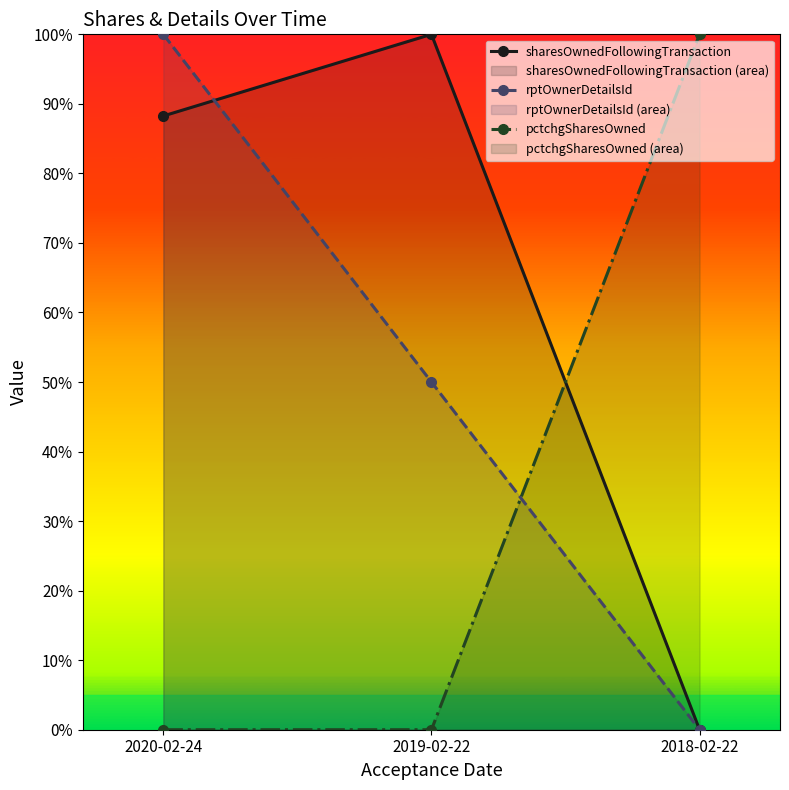

At which label does rptOwnerDetailsId first exceed 50?

2020-02-24